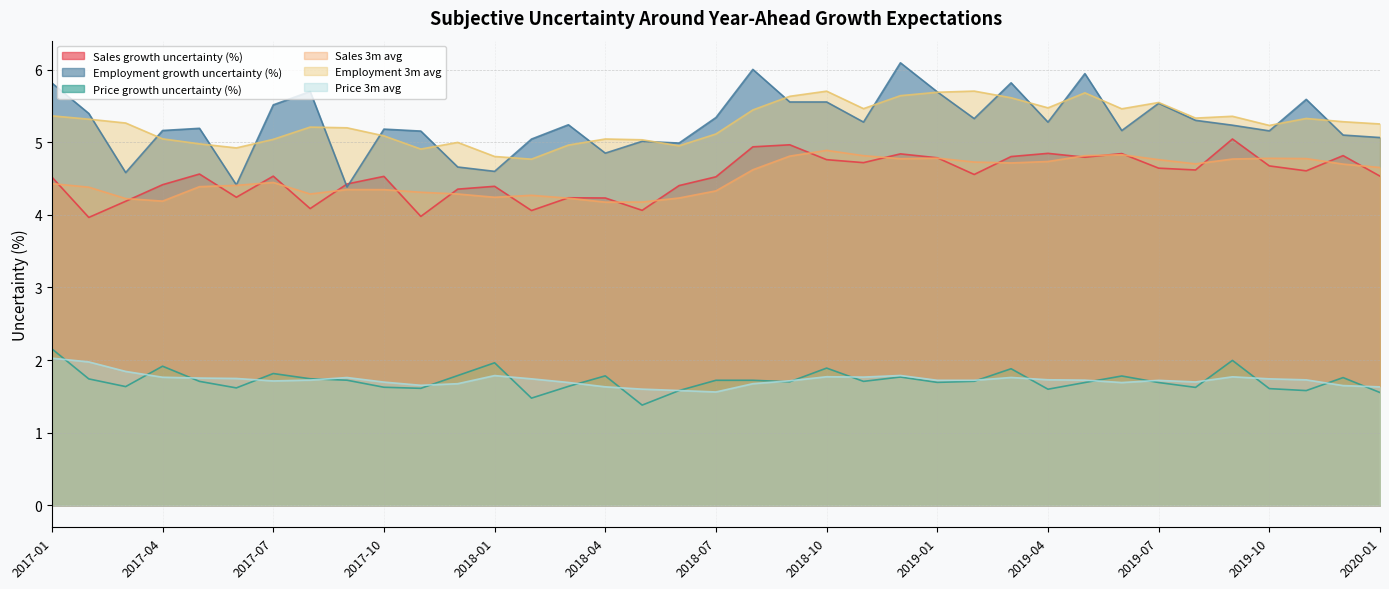

Between 2018-01 and 2019-04, which series saw the biggest shift?

Employment growth uncertainty (%)